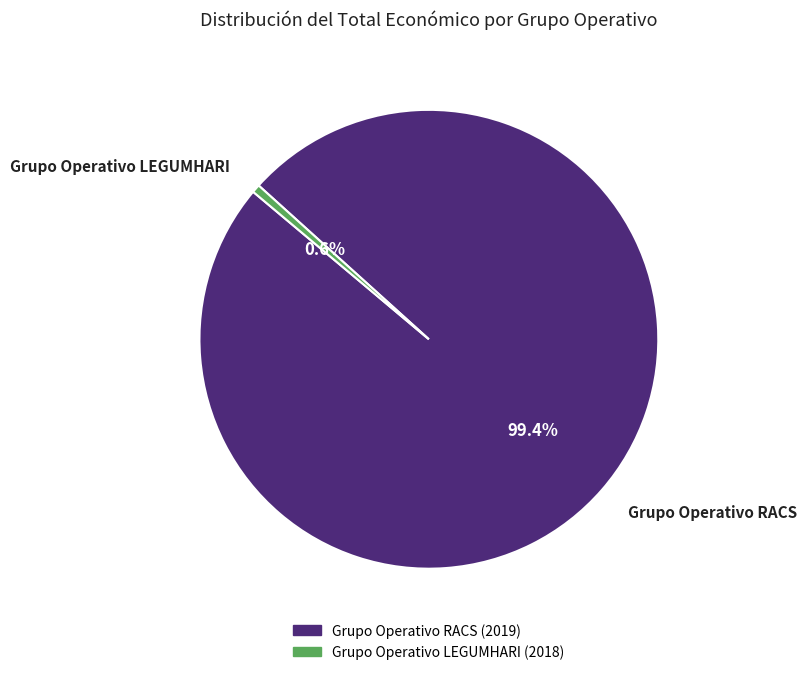

Rank the categories by value from lowest to highest.

Grupo Operativo LEGUMHARI, Grupo Operativo RACS